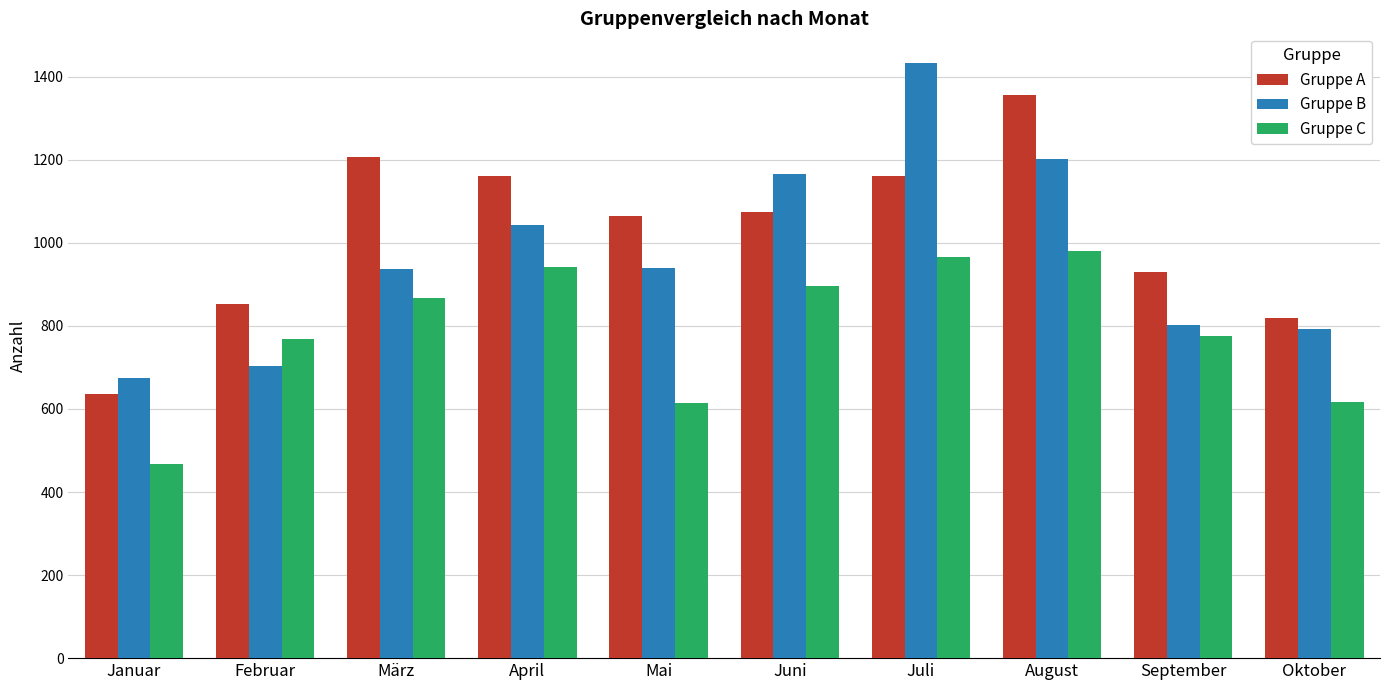

Which label corresponds to the smallest value in the chart?

Januar